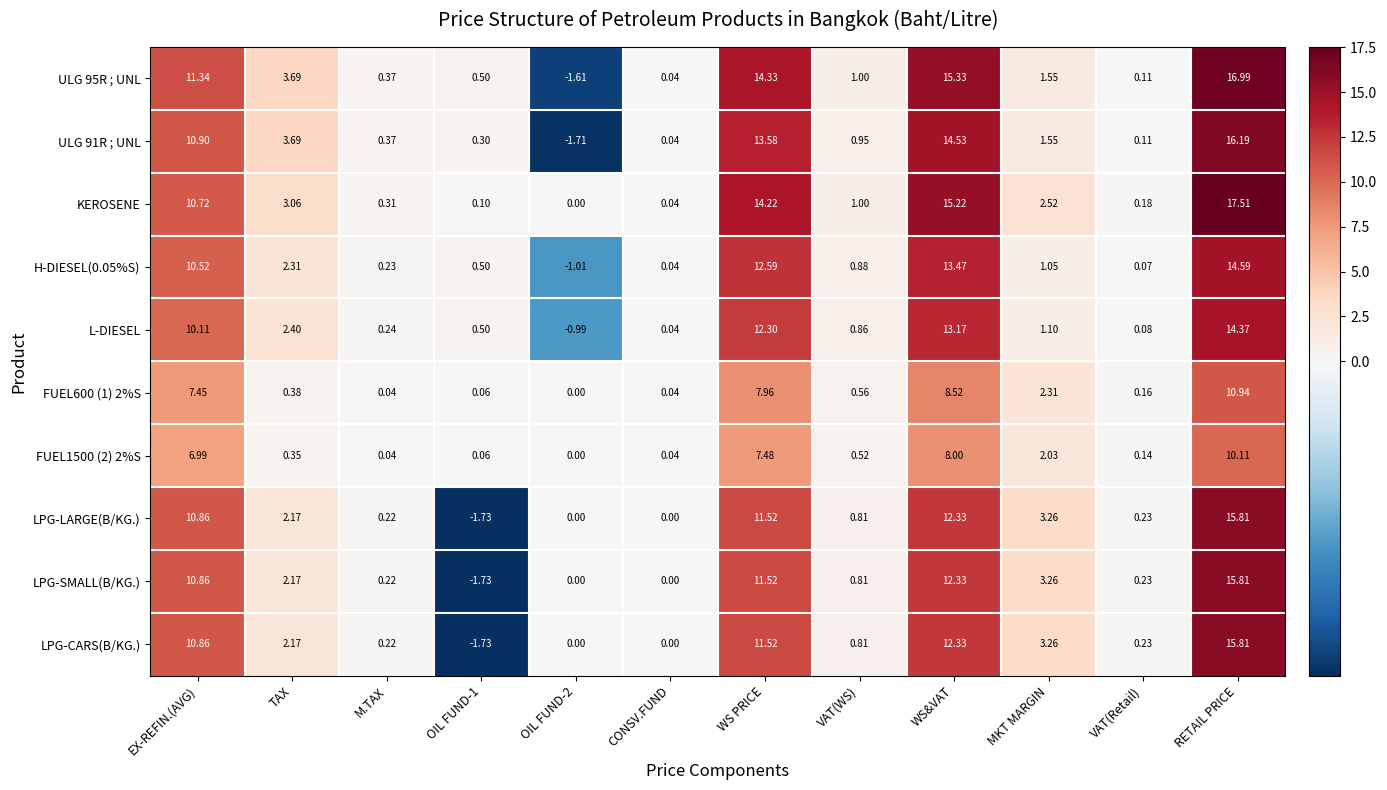

Between OIL FUND-1 and WS&VAT, which series saw the biggest shift?

KEROSENE